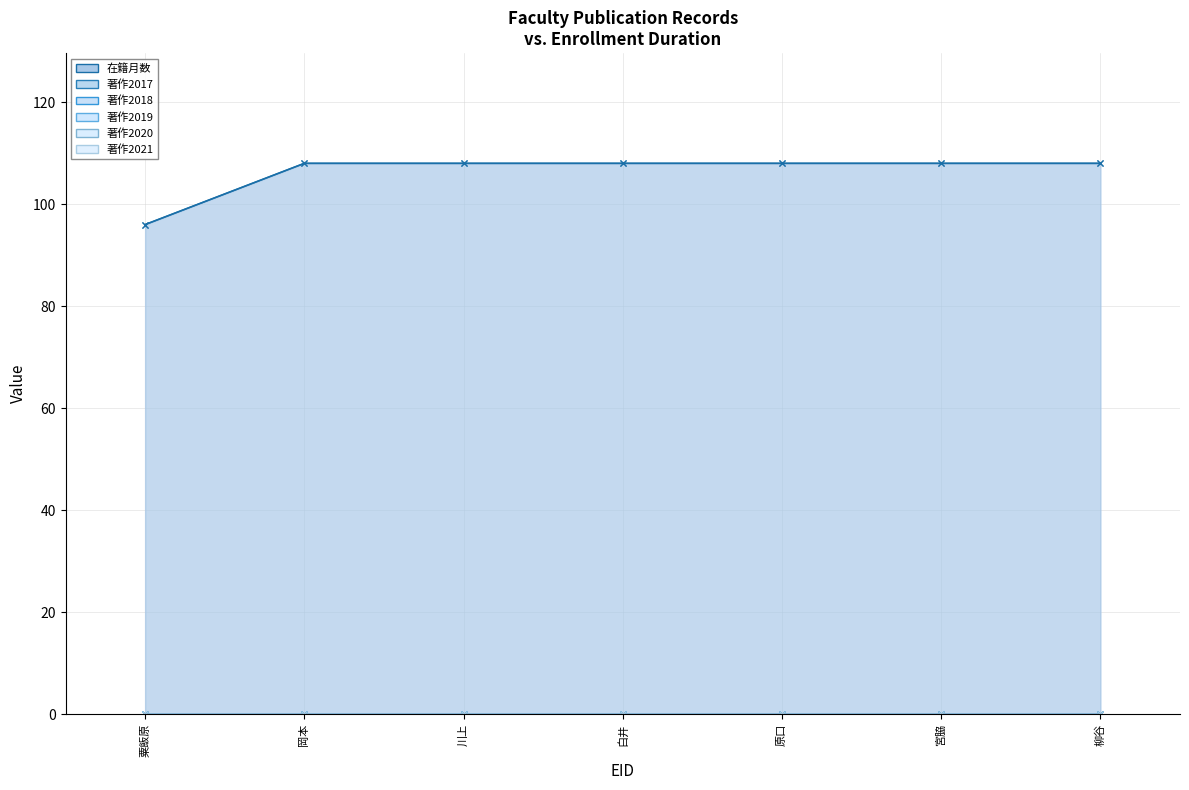

Which series has the widest spread of values?

在籍月数